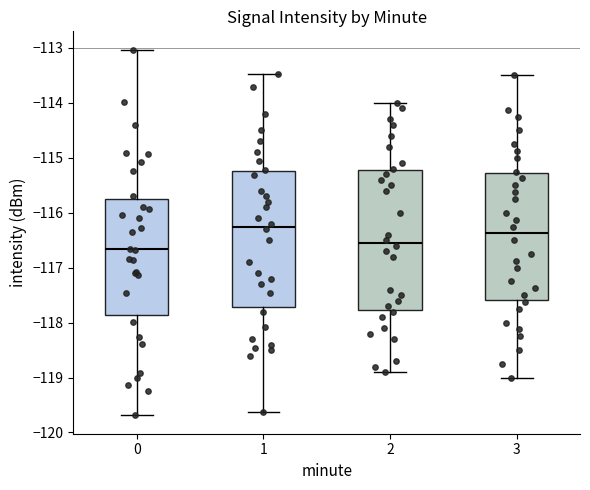

Reading left to right, read every box against the y-axis: the position of its median line, the range the box covers, and the ends of its whiskers. The values are not printed on the chart, so give them approximately, as read against the axis.

0: median -116.7, box -117.9 to -115.7, whiskers -119.7 to -113.0
1: median -116.2, box -117.7 to -115.2, whiskers -119.6 to -113.5
2: median -116.5, box -117.8 to -115.2, whiskers -118.9 to -114.0
3: median -116.4, box -117.6 to -115.3, whiskers -119.0 to -113.5